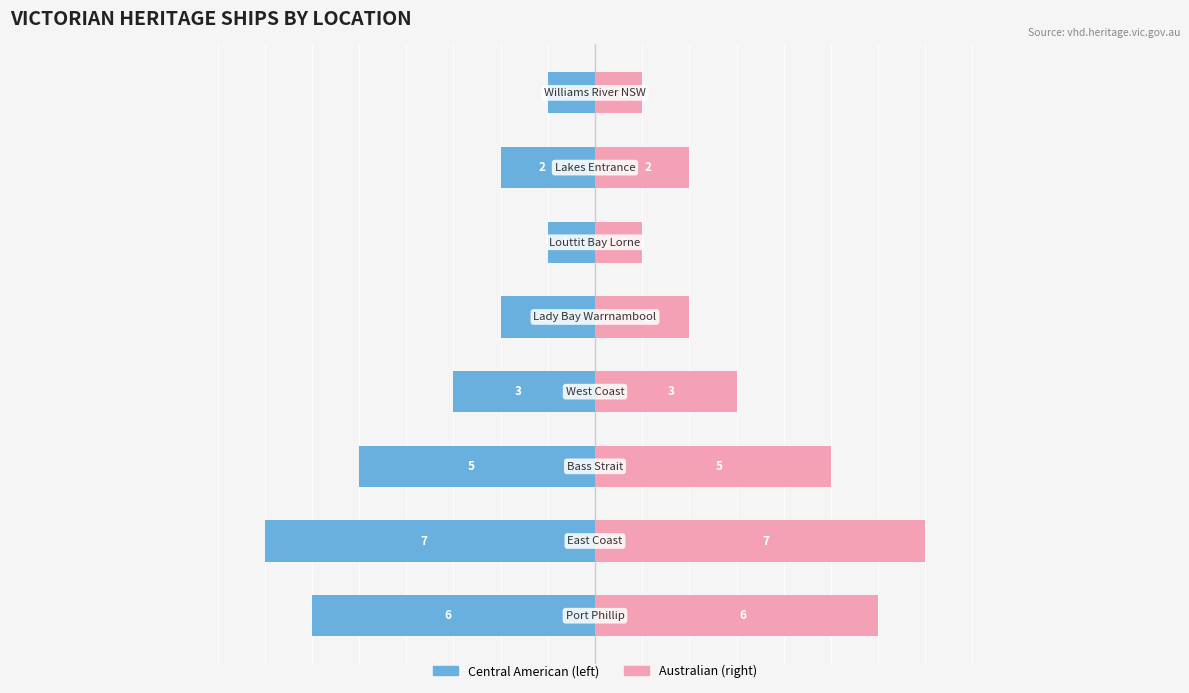

What is the difference between the Central American values at 0 and 3?

3